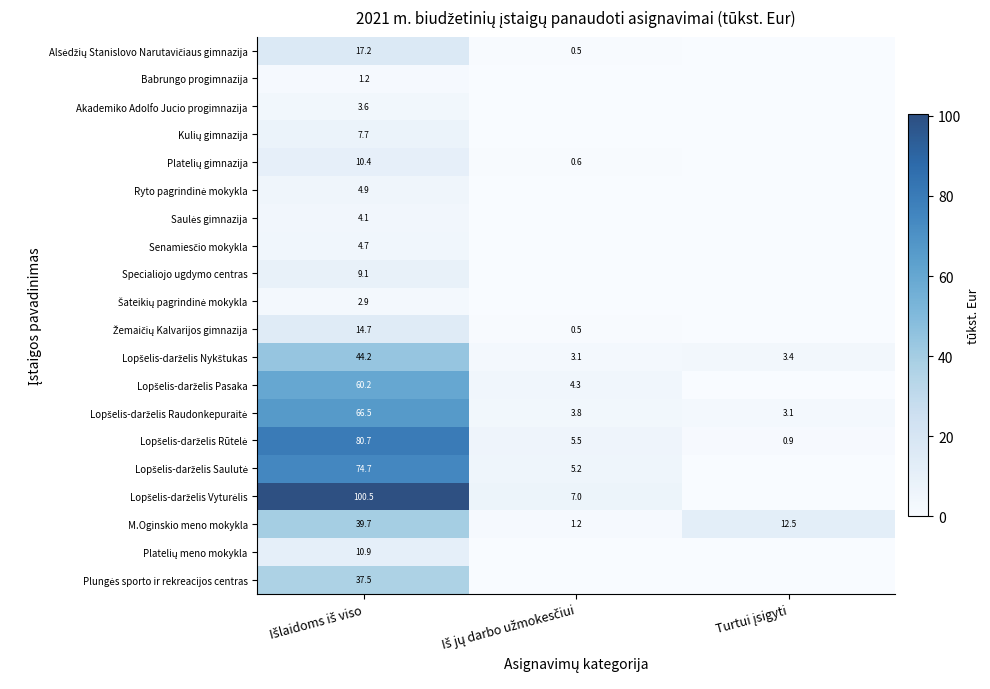

What is the difference between the second highest and minimum values in the Lopšelis-darželis Pasaka series?

4.3